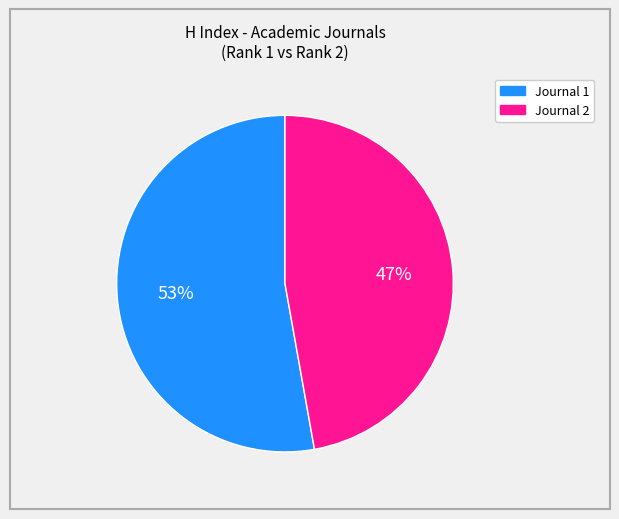

To the nearest percent, what is the average slice percentage?

50%